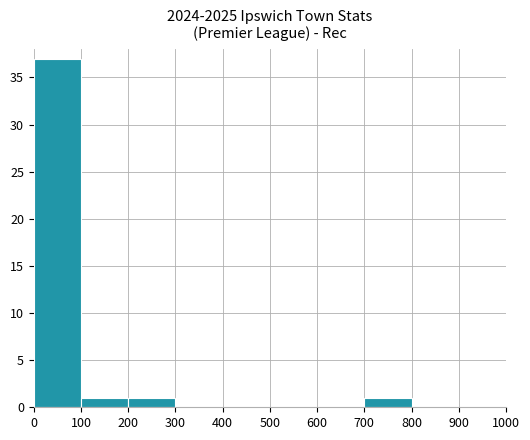

True or false: the data shows 13 at 800.

False